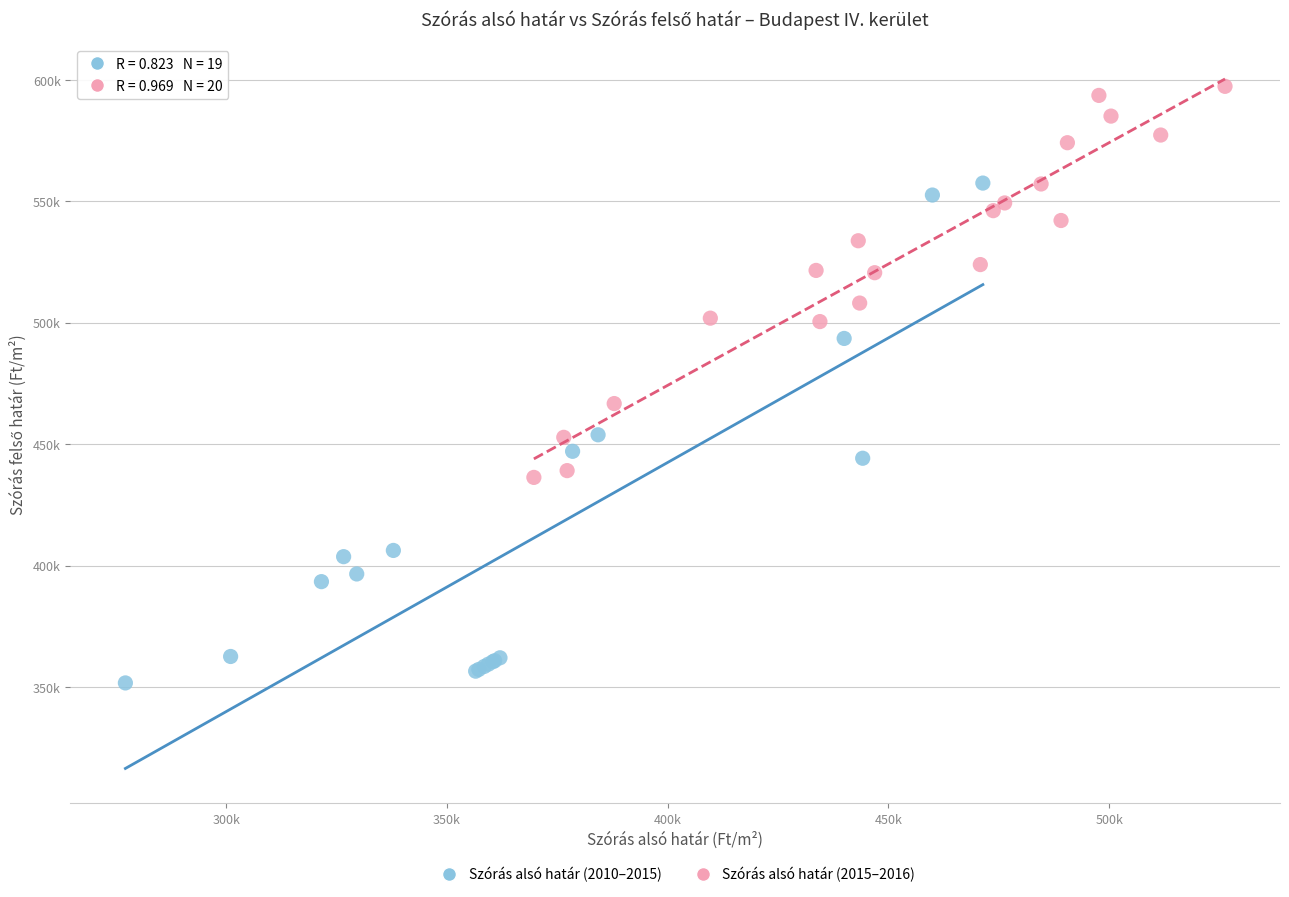

Which series has the widest spread of Y values?

Szórás alsó határ (2010–2015)